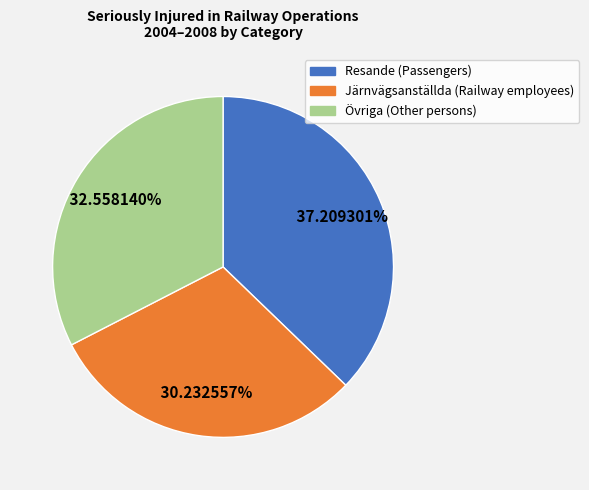

Rank the categories by value from highest to lowest.

Resande (Passengers), Övriga (Other persons), Järnvägsanställda (Railway employees)